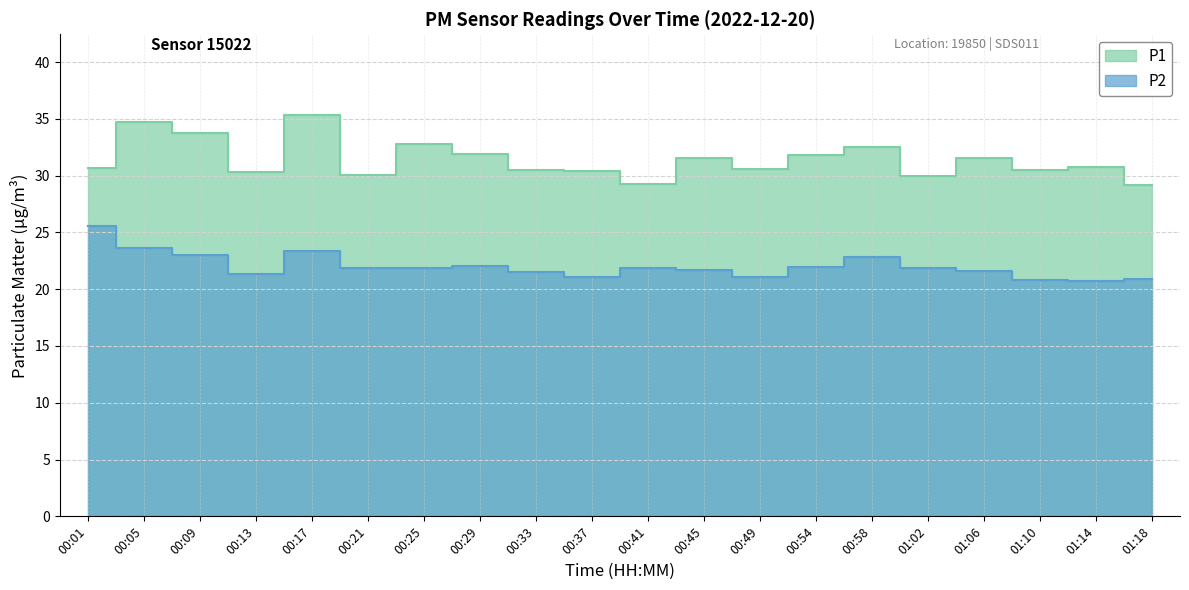

What is the spread (max minus min) of values at 00:05?

11.1